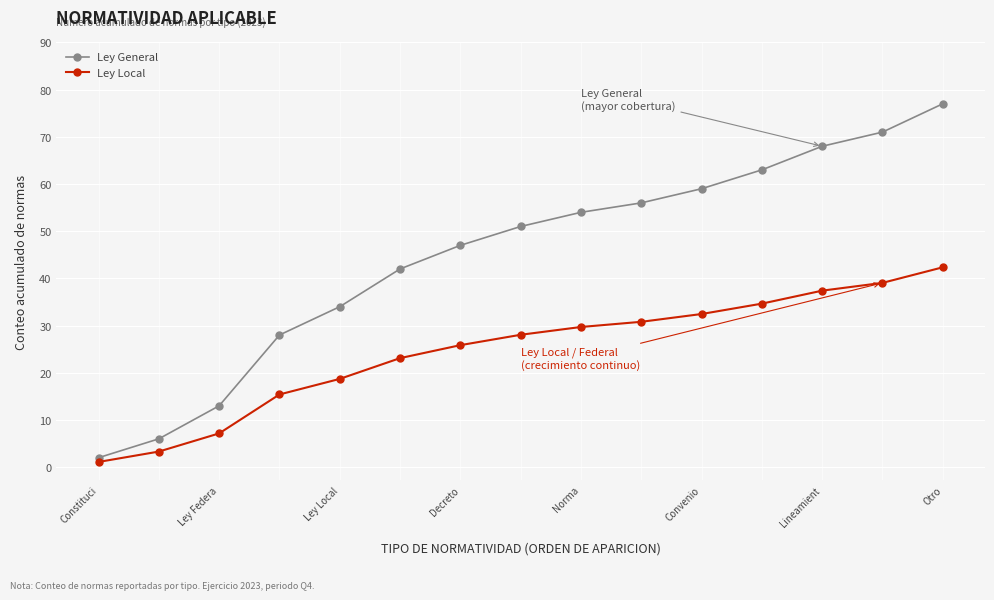

What is the value of the Ley General point at the 7th from the left?

47.0